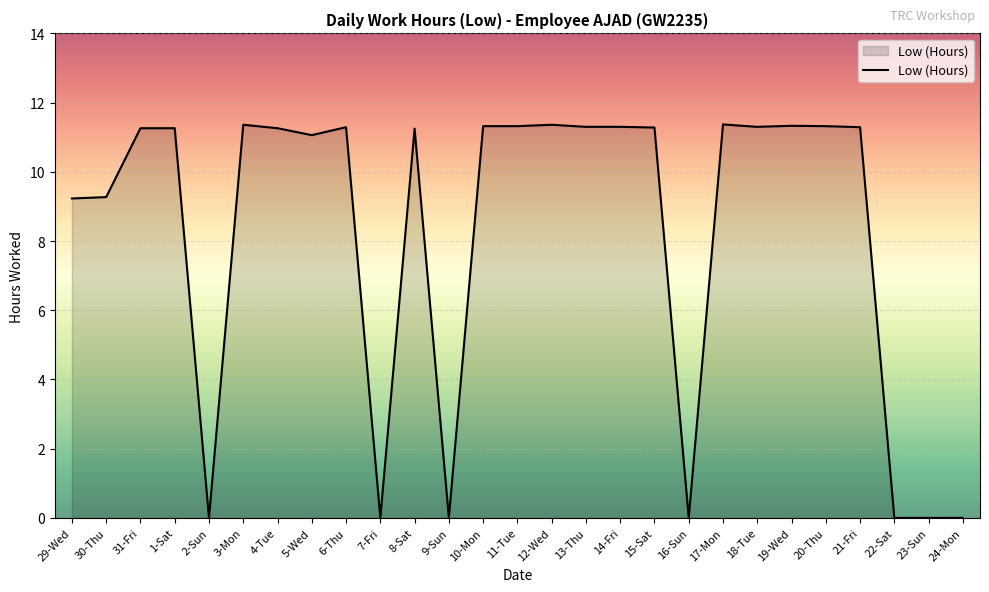

What value does the data have at 4-Tue?

11.3